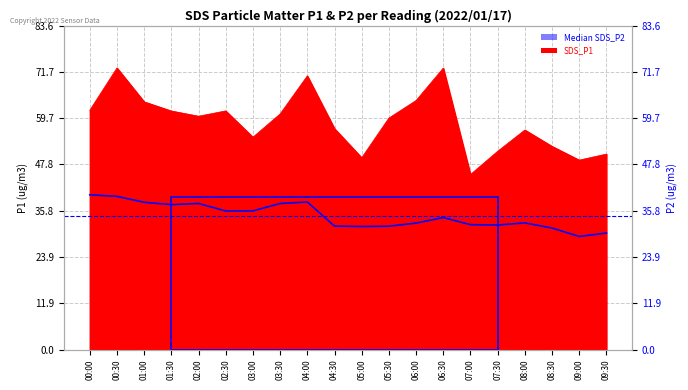

What is the smallest value displayed?

29.2